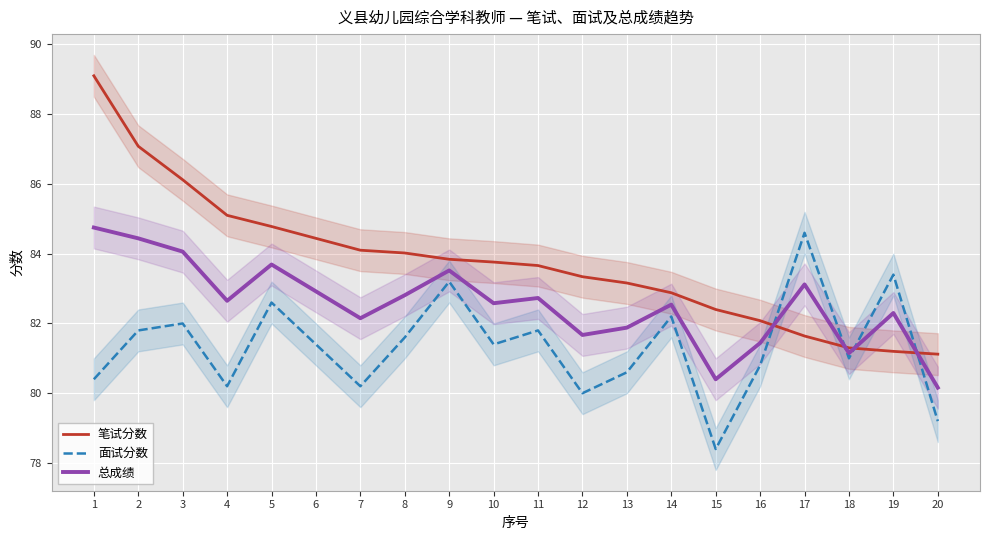

Reading right to left, what are all the values shown in this chart?

笔试分数: 81.1	81.2	81.3	81.6	82.1	82.4	82.9	83.2	83.3	83.7	83.8	83.8	84.0	84.1	84.4	84.8	85.1	86.1	87.1	89.1
面试分数: 79.2	83.4	81.0	84.6	80.8	78.4	82.2	80.6	80.0	81.8	81.4	83.2	81.6	80.2	81.4	82.6	80.2	82.0	81.8	80.4
总成绩: 80.2	82.3	81.2	83.1	81.4	80.4	82.5	81.9	81.7	82.7	82.6	83.5	82.8	82.2	82.9	83.7	82.7	84.1	84.4	84.8